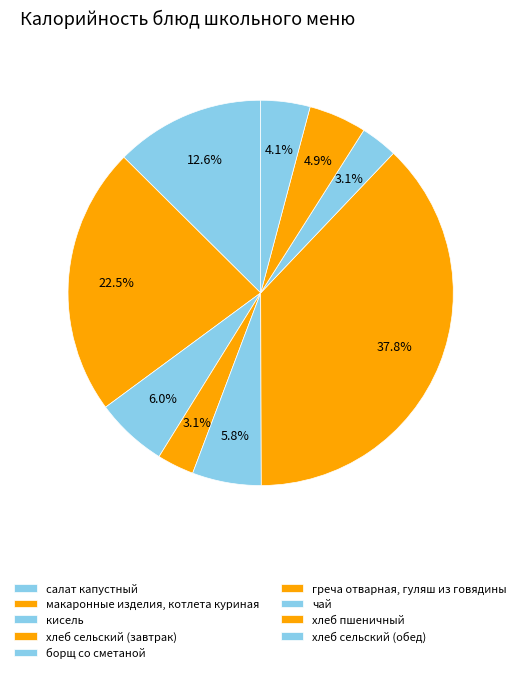

Which category has the smallest portion of the pie?

хлеб сельский (завтрак)